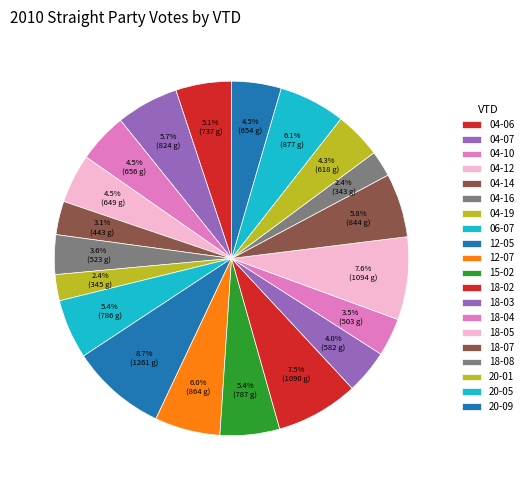

Does 20-05 account for over 50% of the chart?

No